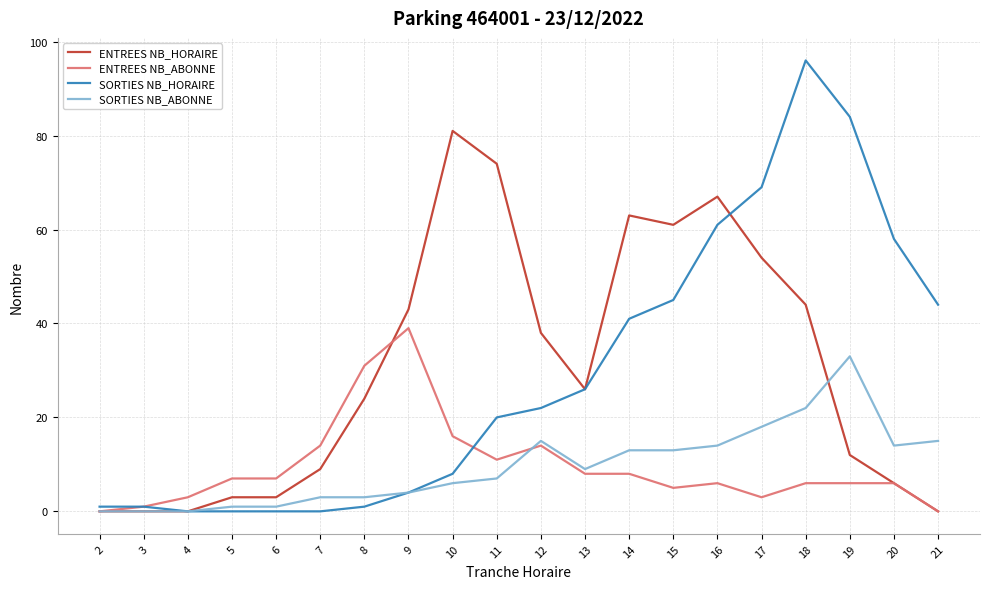

True or false: SORTIES NB_HORAIRE and ENTREES NB_ABONNE intersect in this chart.

True